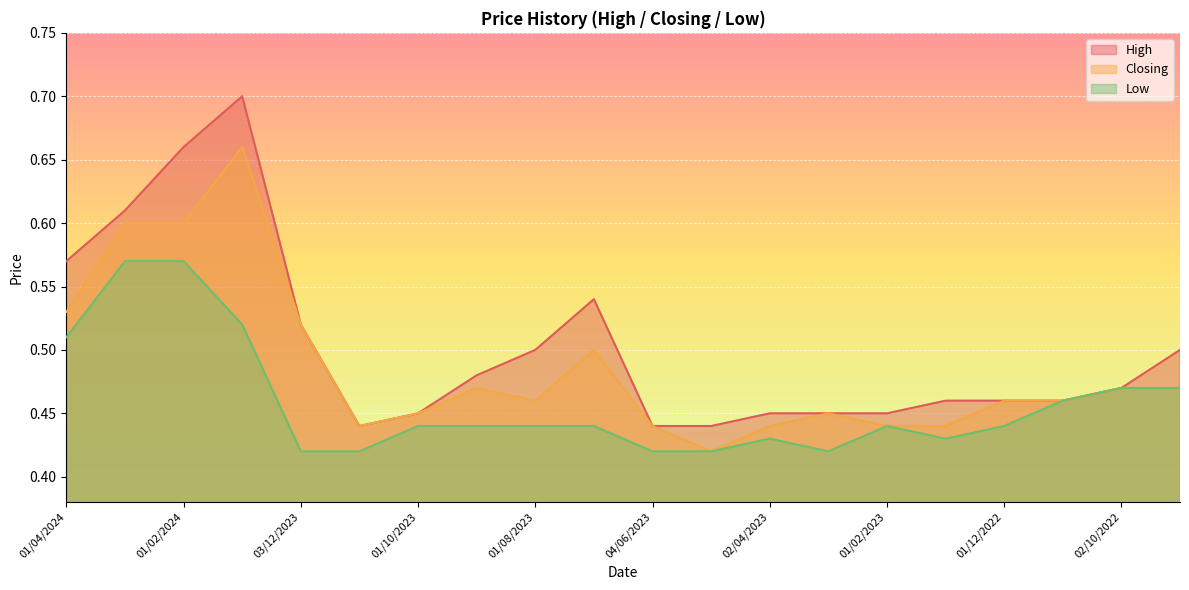

What is the label of the 13th point from the left?

02/04/2023